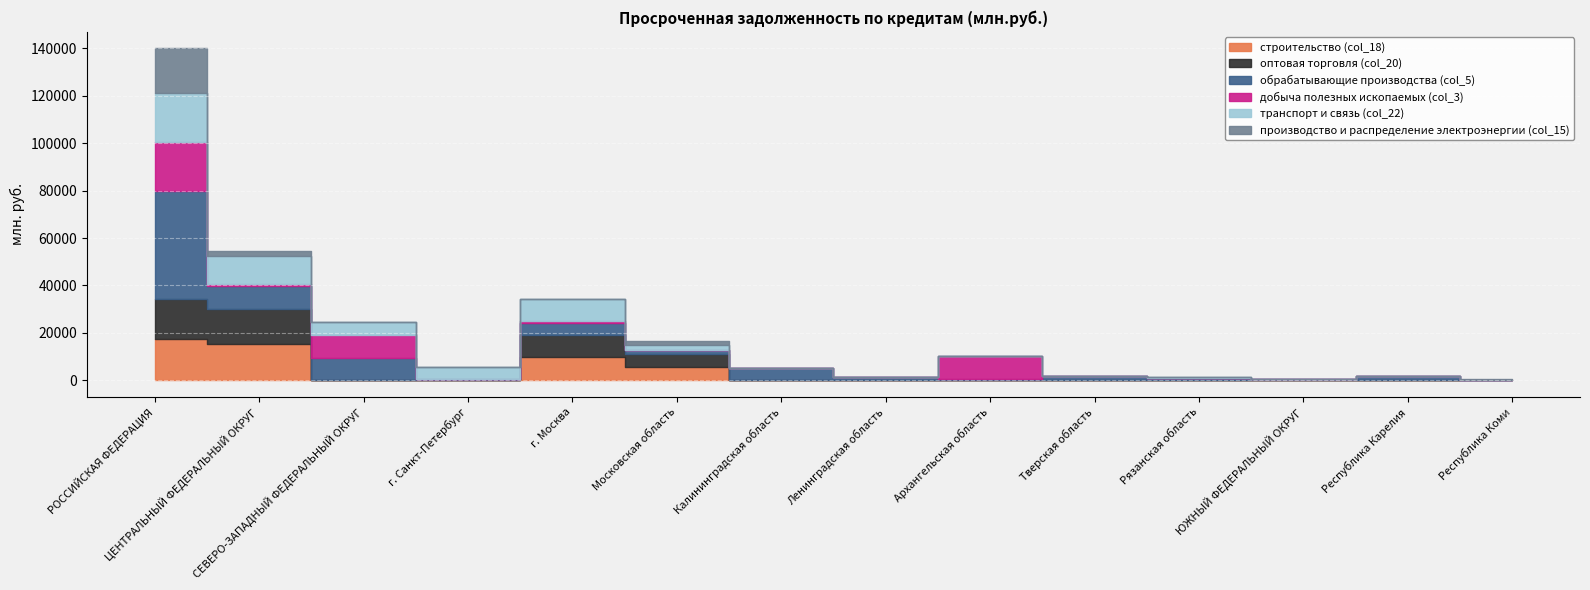

What is the label of the 2nd point from the right?

Республика Карелия